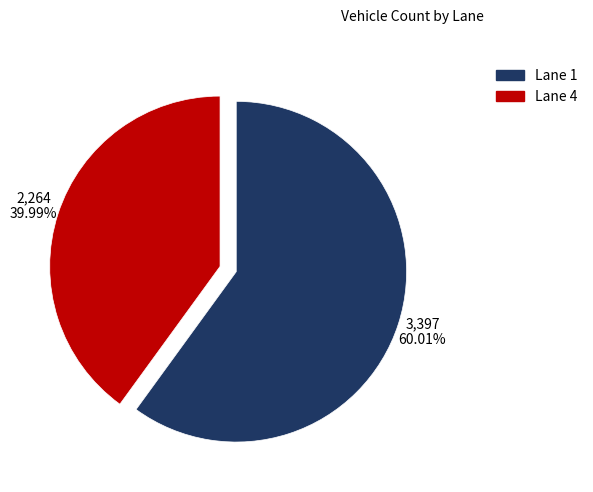

What percentage is the Lane 4 slice, to the nearest percent?

40%